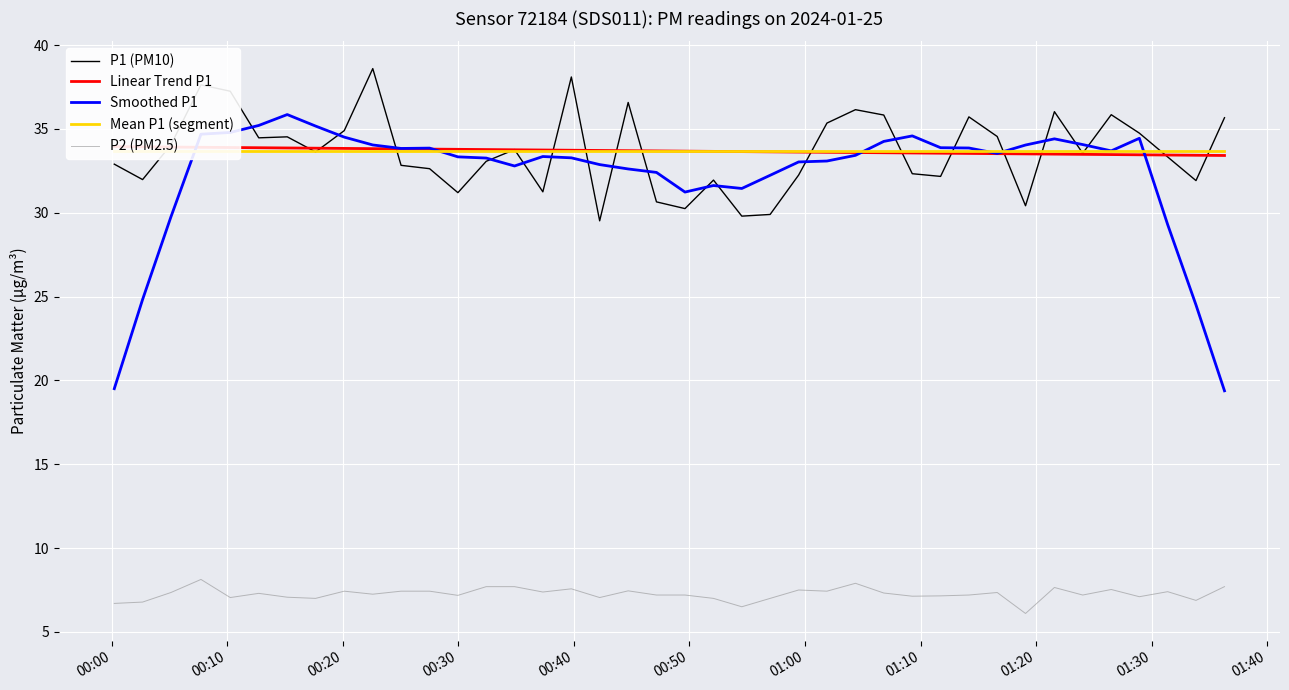

What is the maximum value for P2 (PM2.5)?

8.1